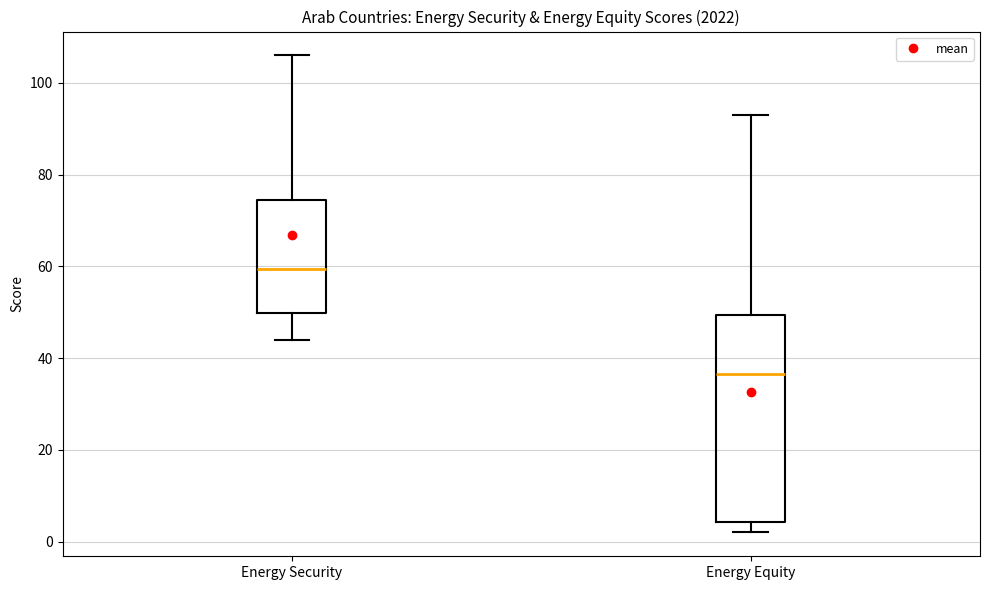

Which box has the lowest median line?

Energy Equity